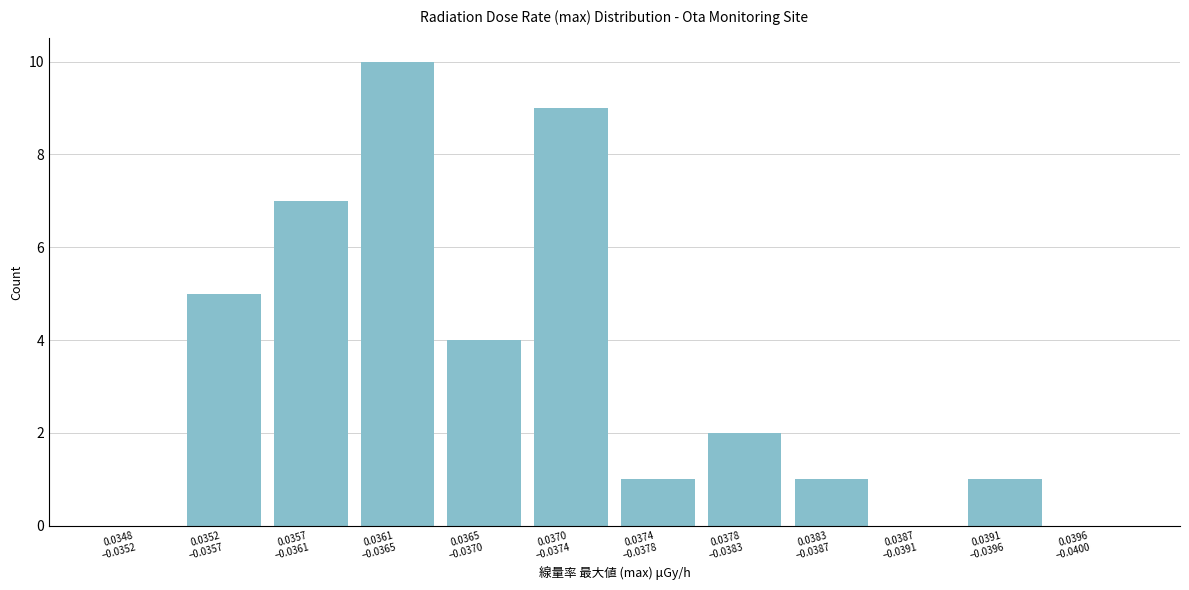

What is the maximum value shown in the chart?

10